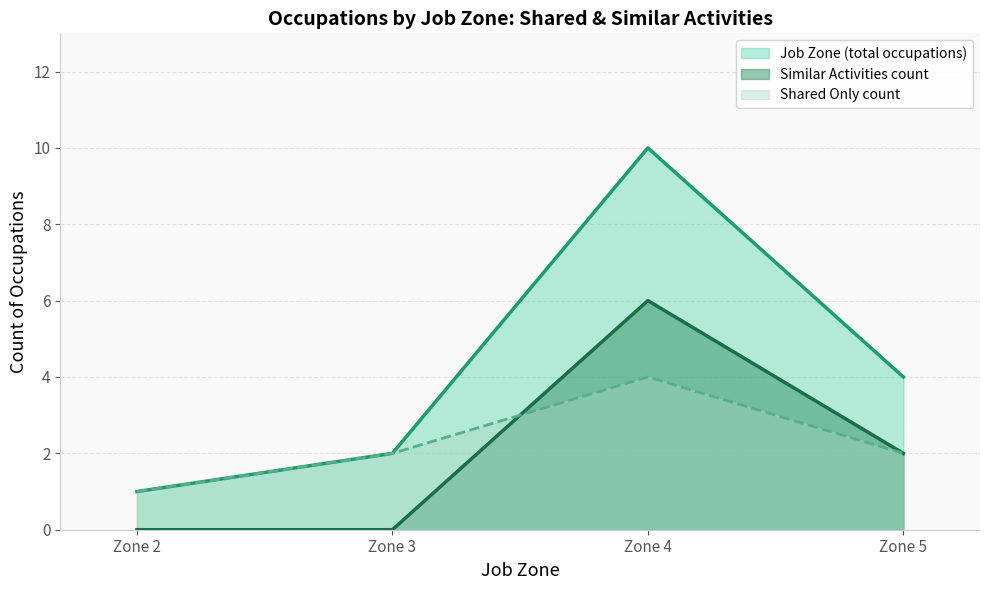

How many values are between 2 and 10?

3